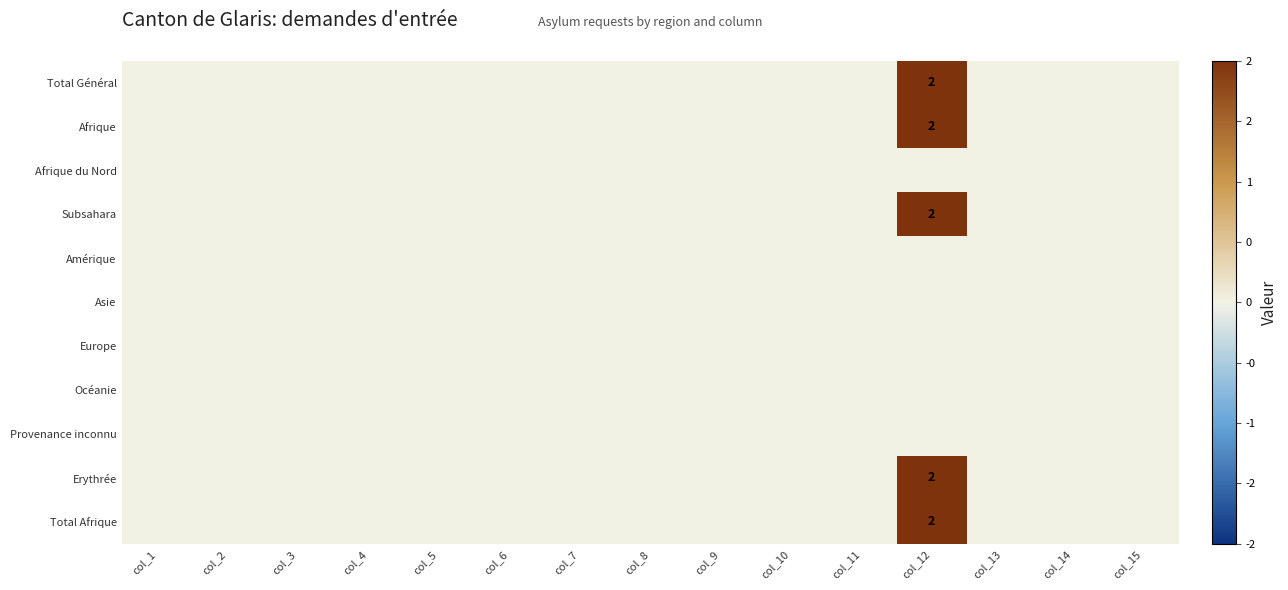

Rank the series by their maximum value, from lowest to highest.

Afrique du Nord, Amérique, Asie, Europe, Océanie, Provenance inconnu, Total Général, Afrique, Subsahara, Erythrée, Total Afrique